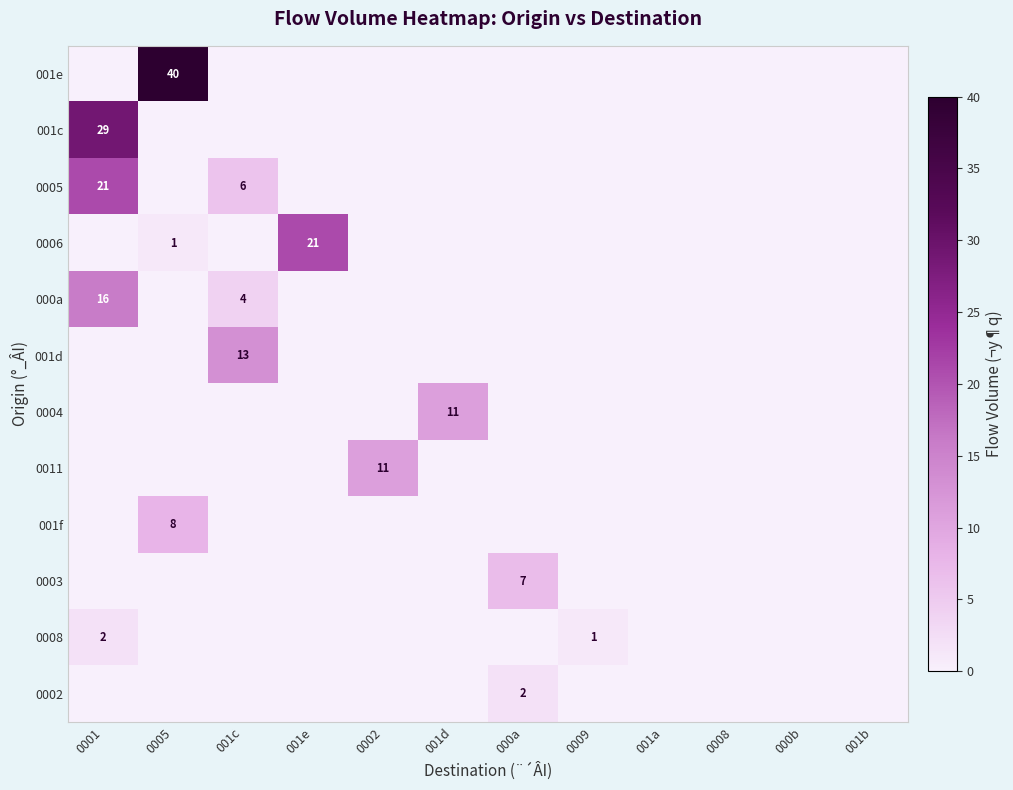

What is the total value across all series at 0005?

49